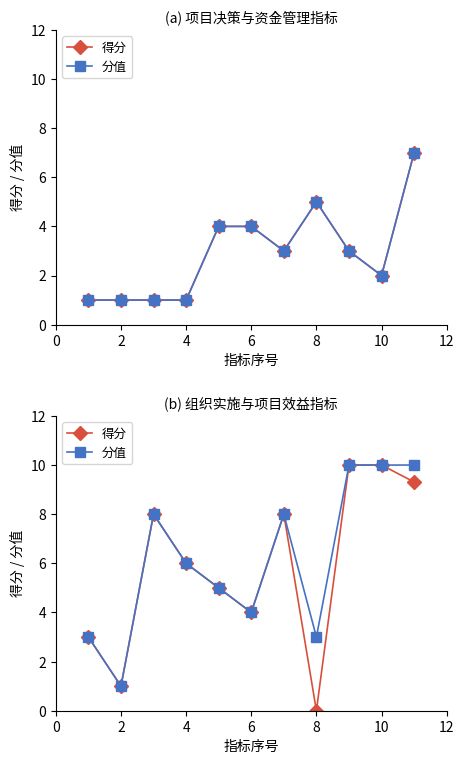

Between 6 and 10, which series saw the biggest shift?

得分